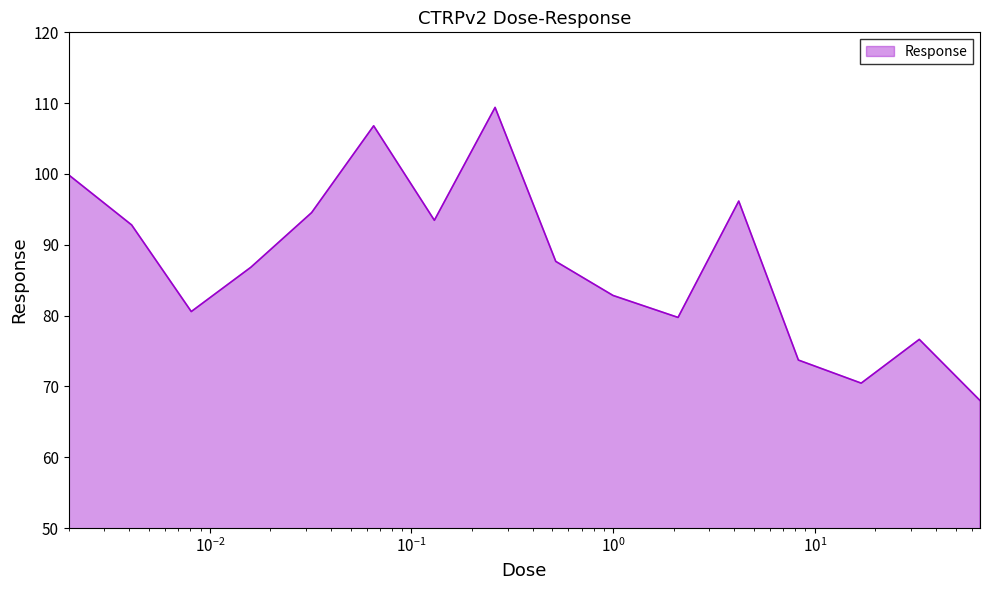

What is the maximum value shown in the chart?

109.4